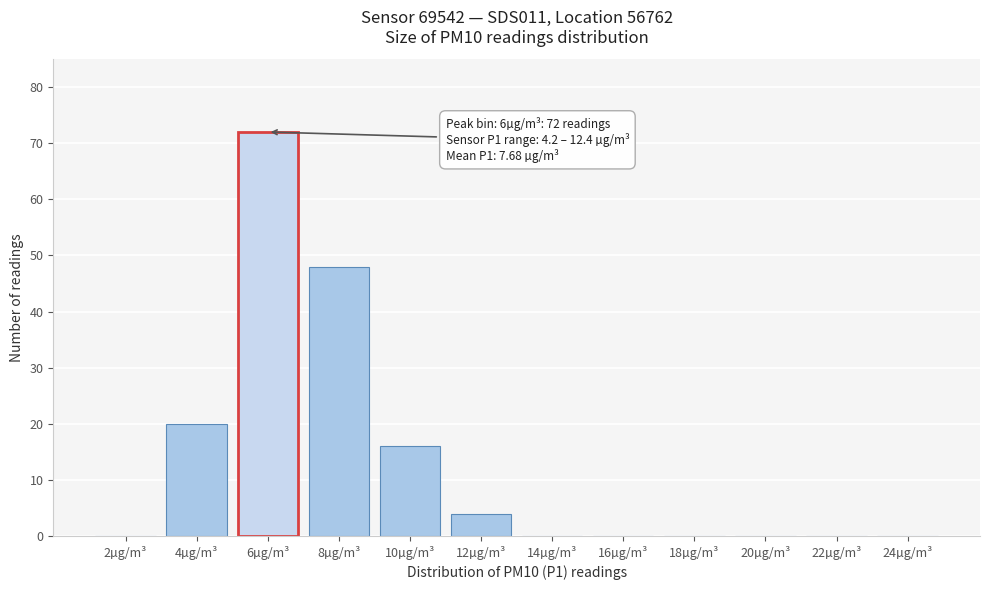

Reading left to right, transcribe all the data shown in this chart.

2µg/m³=0	4µg/m³=20	6µg/m³=72	8µg/m³=48	10µg/m³=16	12µg/m³=4	14µg/m³=0	16µg/m³=0	18µg/m³=0	20µg/m³=0	22µg/m³=0	24µg/m³=0